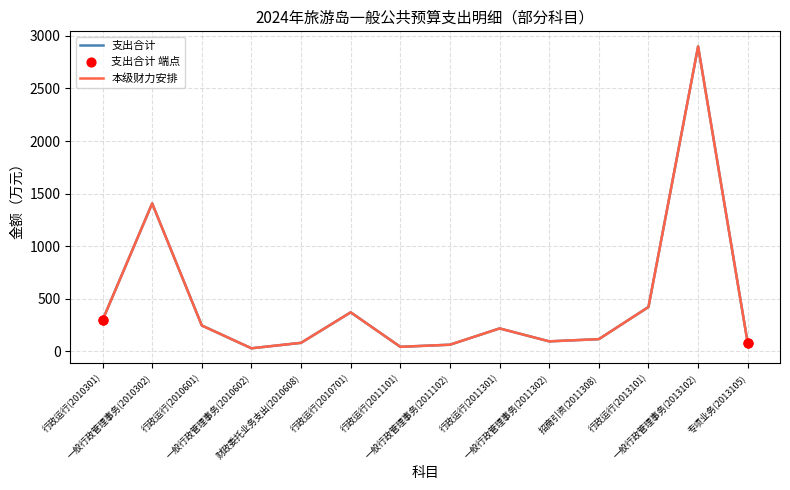

What is the total value across all series at 专项业务(2013105)?

150